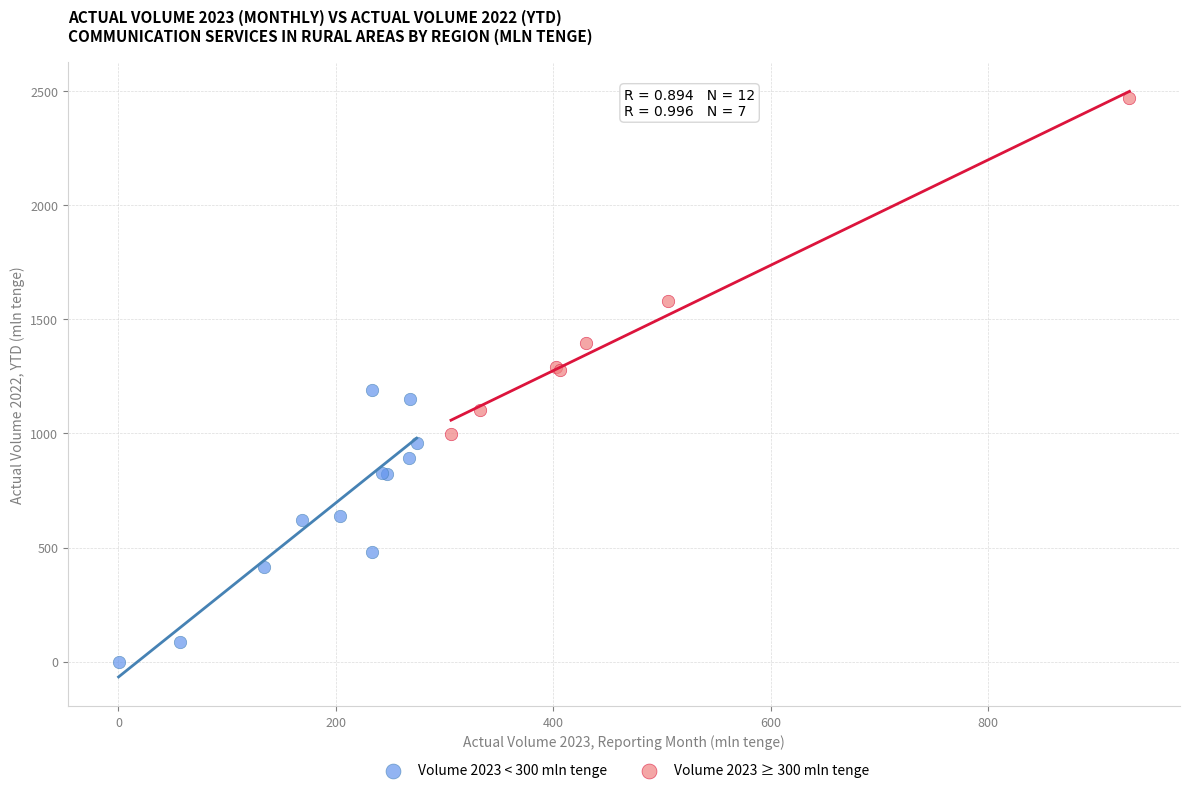

Which series contains the highest Y value?

Volume 2023 ≥ 300 mln tenge